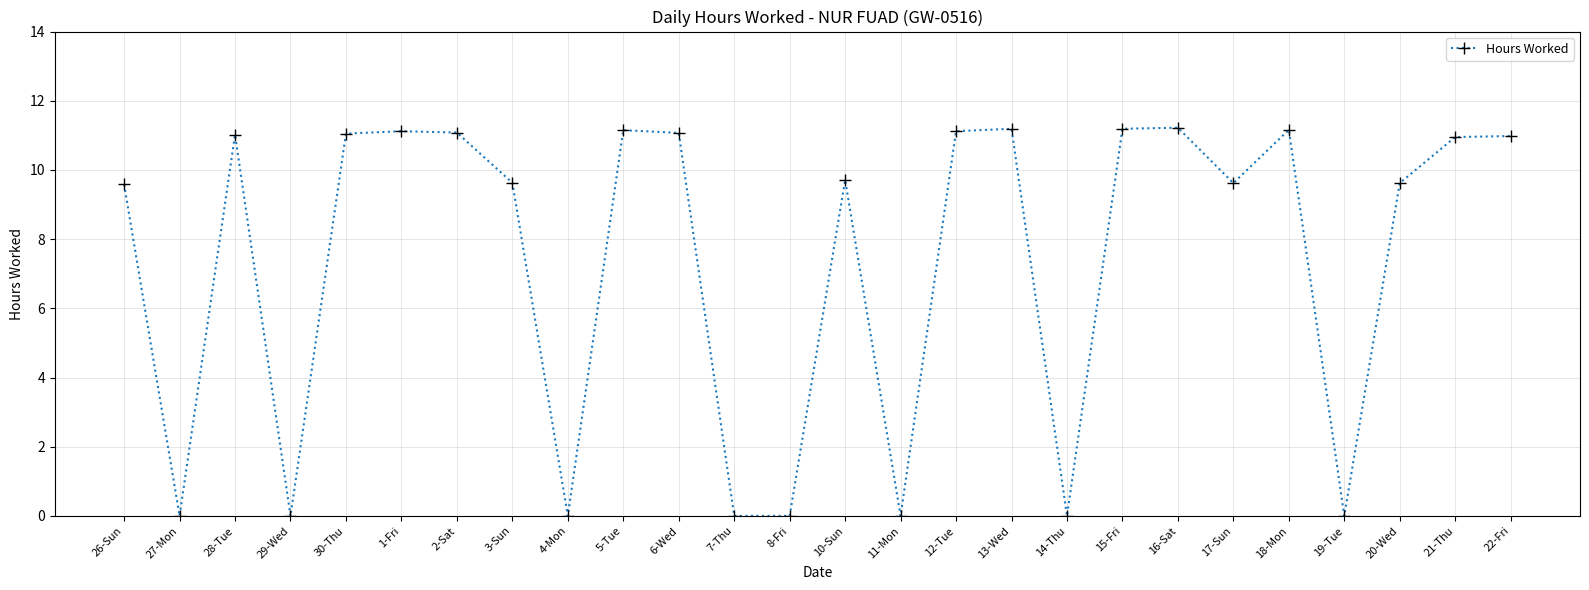

The chart shows a value of 11.1 at 1-Fri. True or false?

True